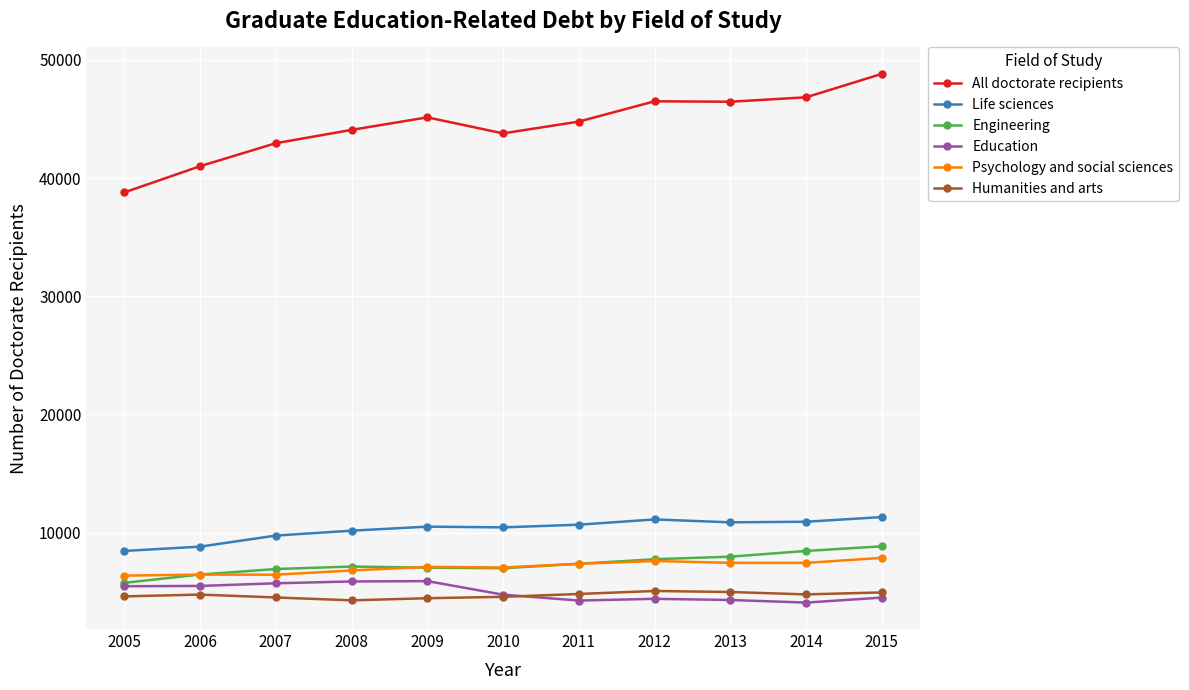

The value of Education at 2011 is 4252. True or false?

True